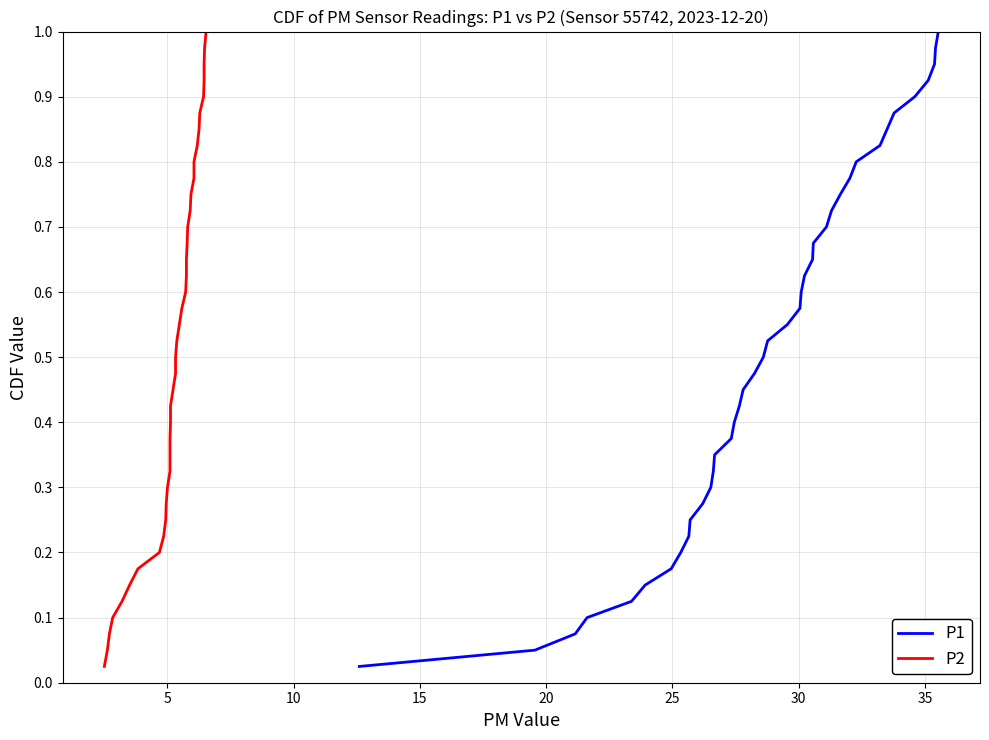

Does the chart have visible grid lines?

Yes